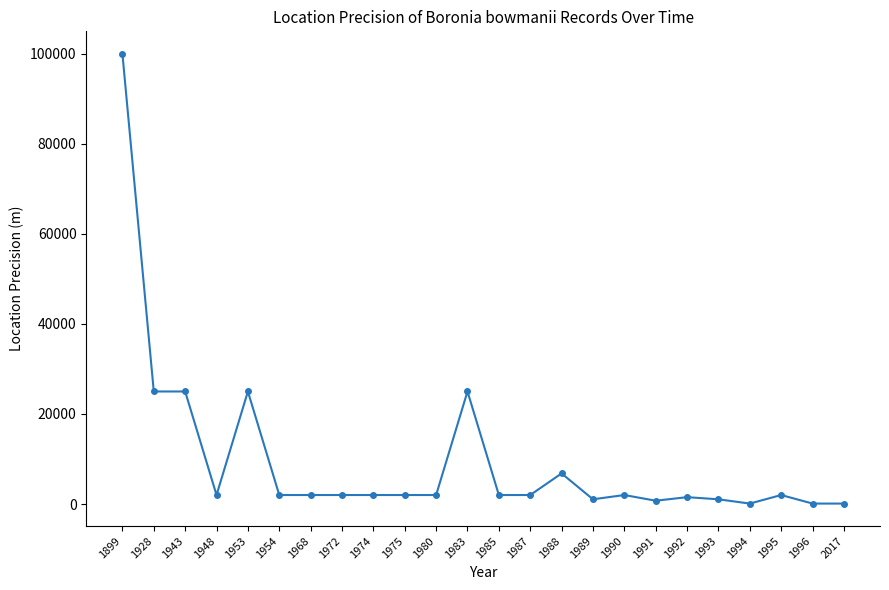

What is the sum of all values?

233458.3